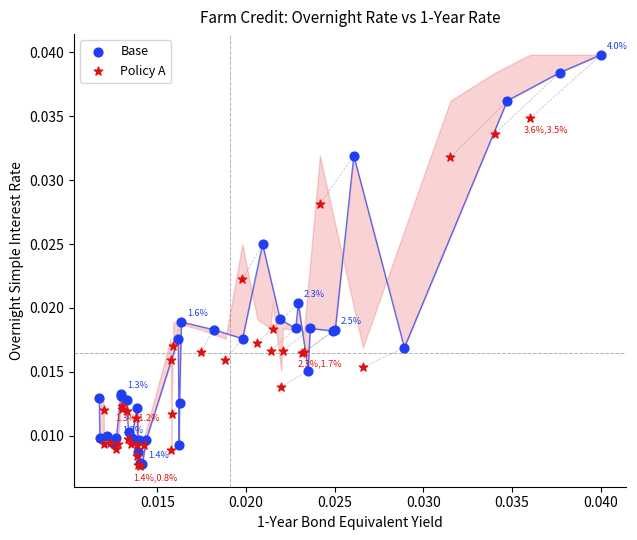

Which series reaches the maximum Y coordinate?

Base